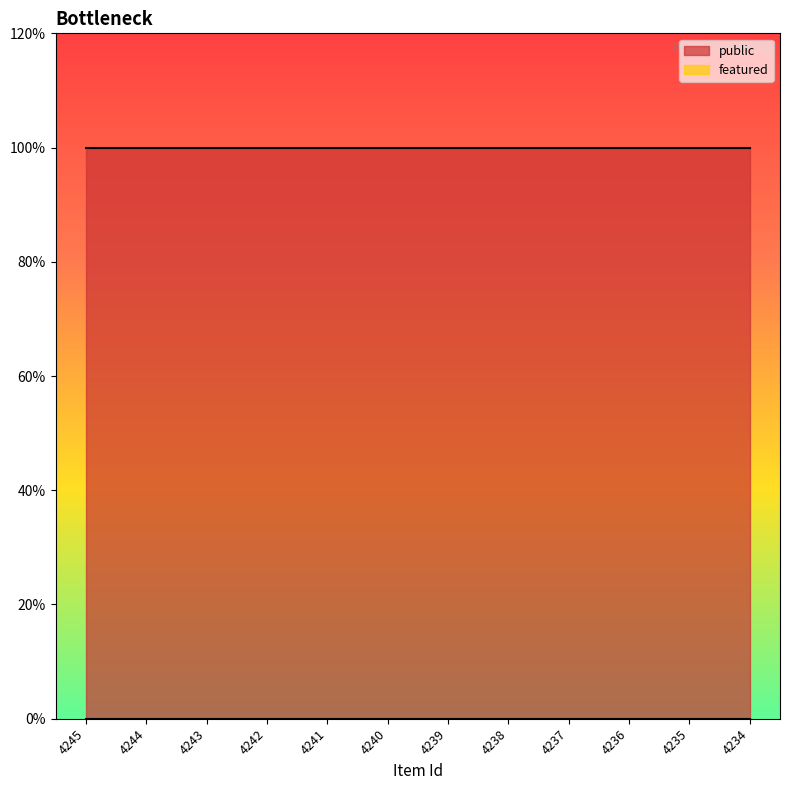

True or false: public and featured intersect in this chart.

False